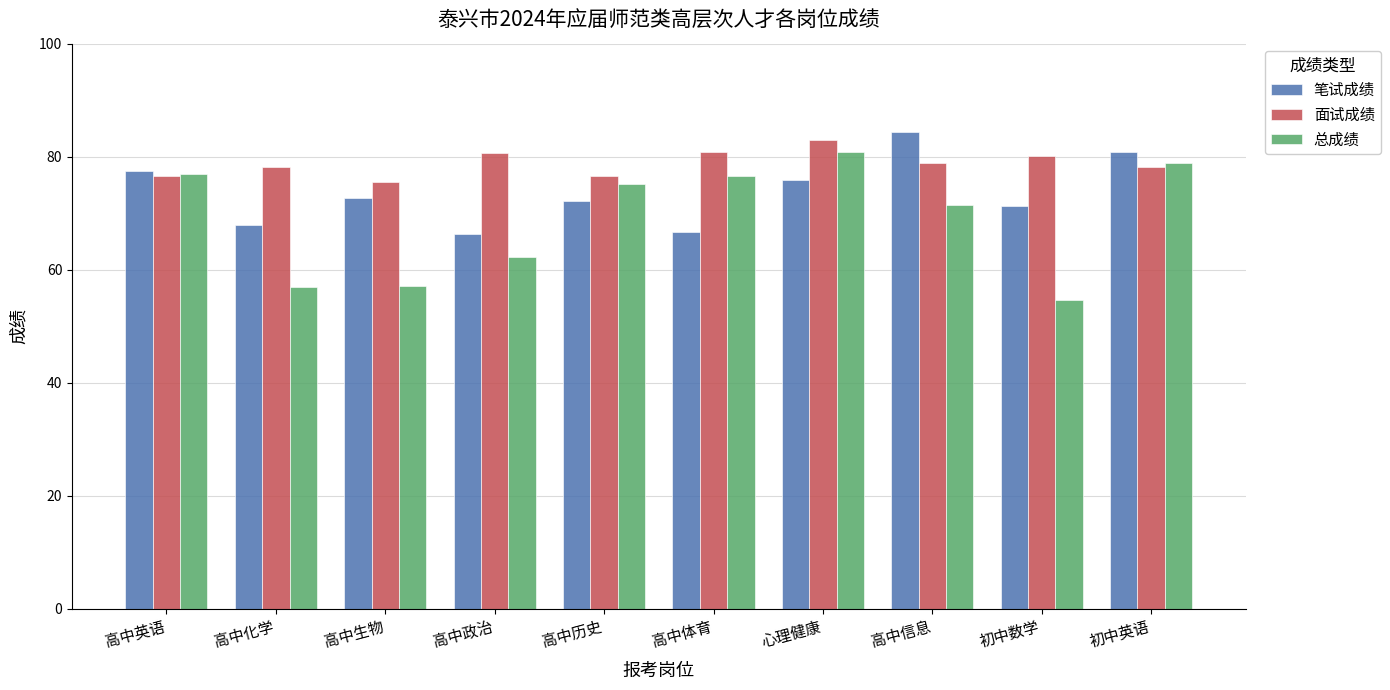

Is it true that 笔试成绩 equals 72.7 at 高中生物?

True